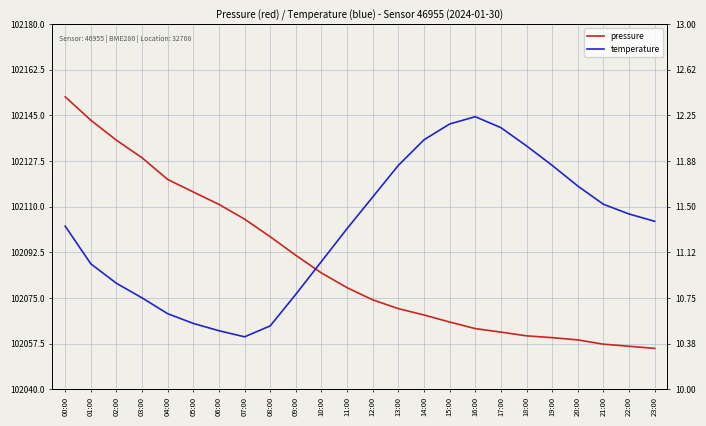

At which label does temperature first exceed 11?

00:00